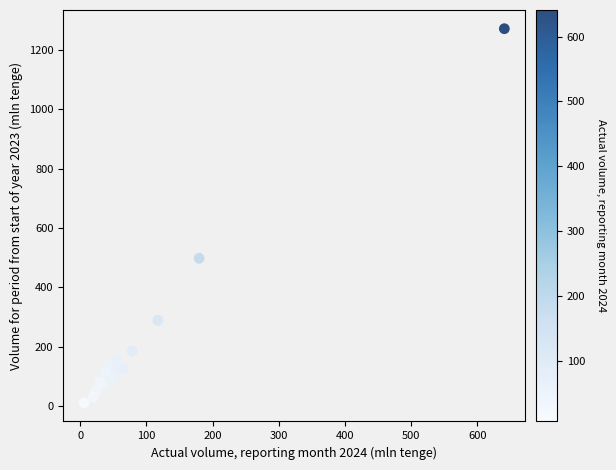

What Y value in the scatter plot is closest to 641?

498.2